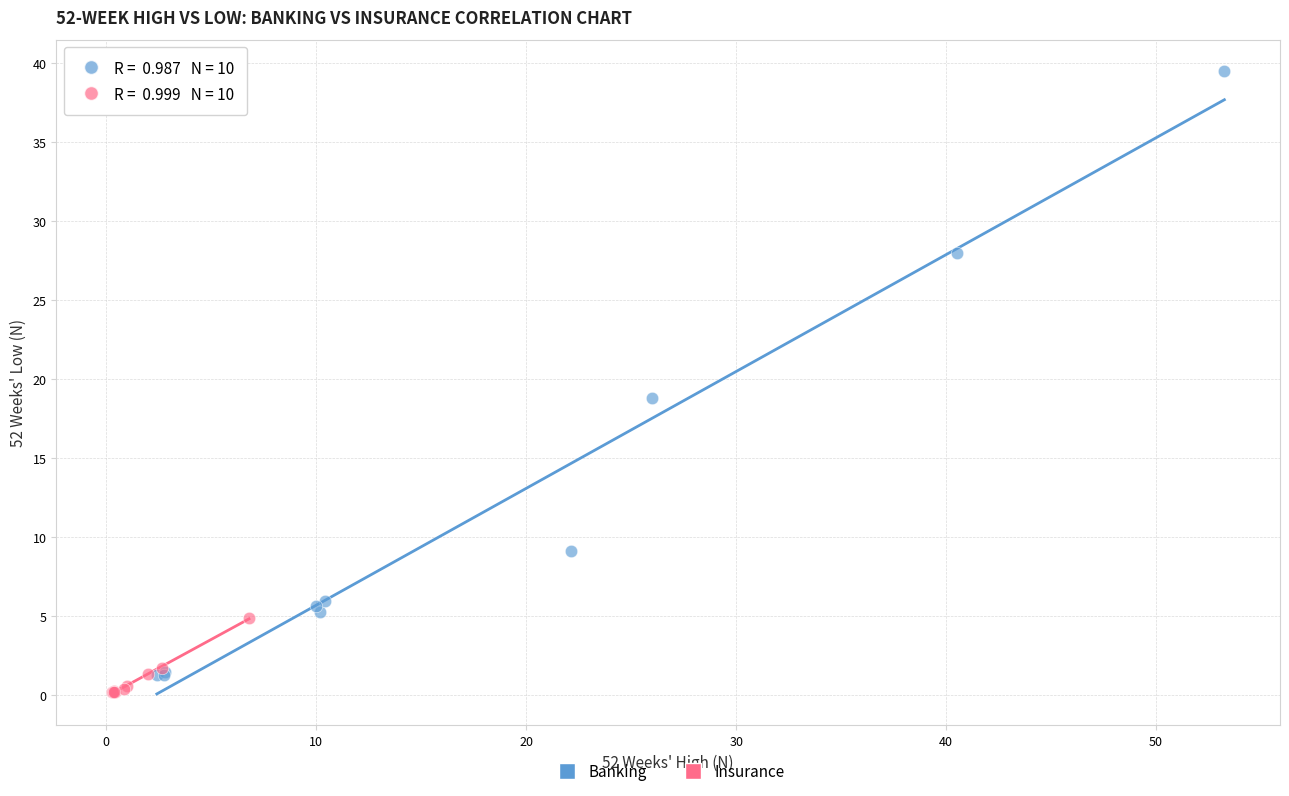

Which series has the widest spread of Y values?

Banking